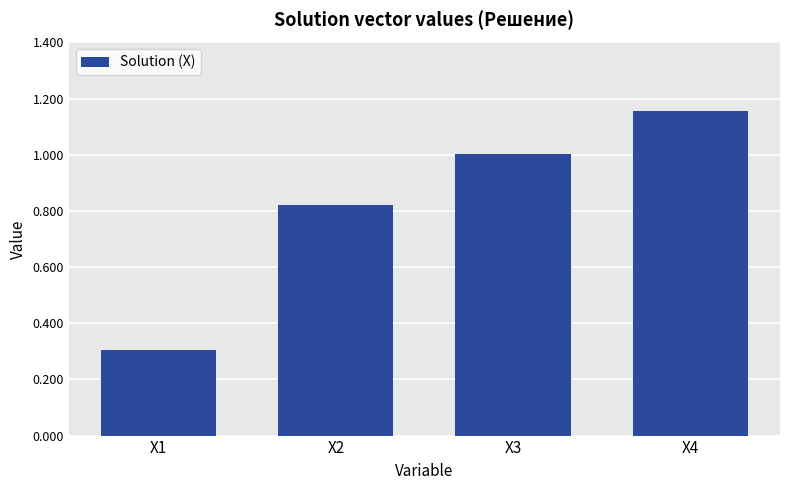

Where does the data first go above 1?

X3